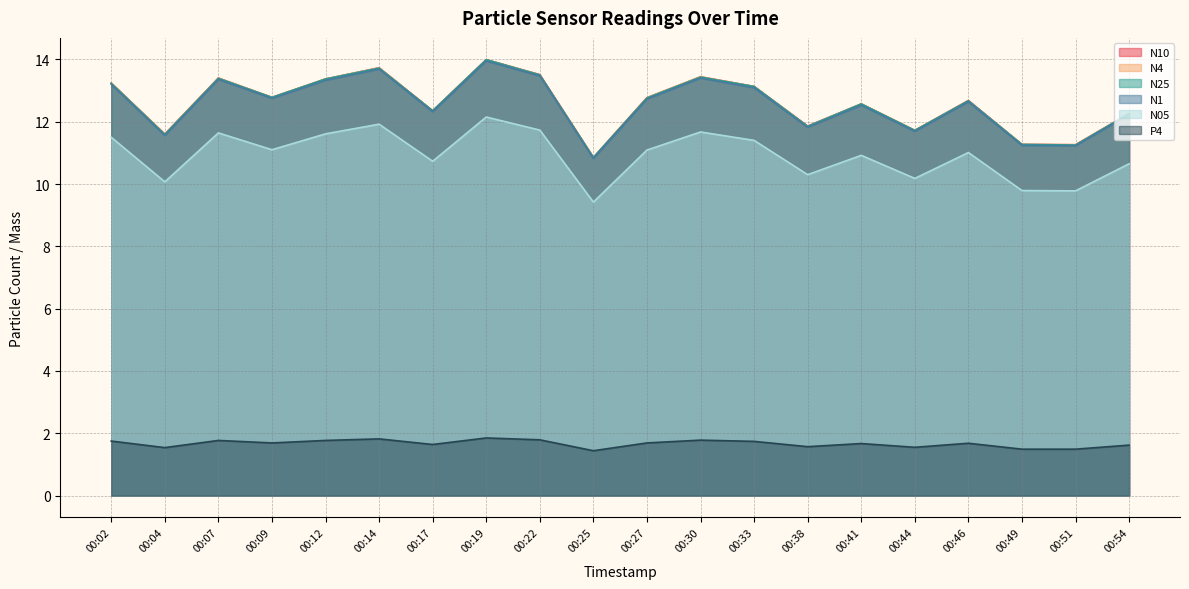

List the labels in order of N4 value, smallest first.

00:25, 00:51, 00:49, 00:04, 00:44, 00:38, 00:54, 00:17, 00:41, 00:46, 00:27, 00:09, 00:33, 00:02, 00:12, 00:07, 00:30, 00:22, 00:14, 00:19